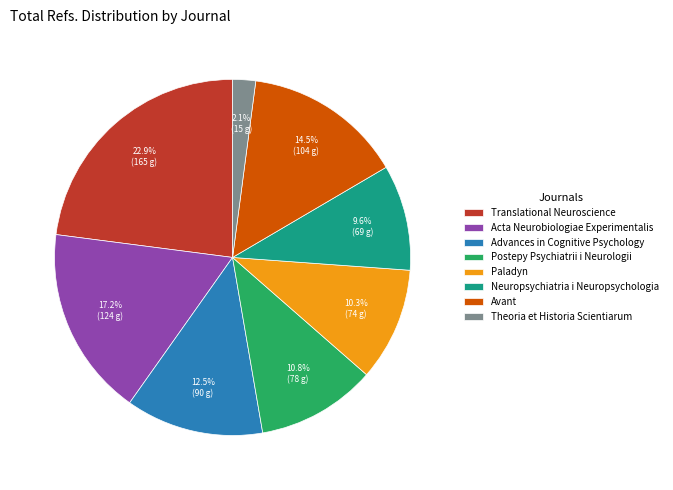

To the nearest percent, what is the difference between the Avant and Neuropsychiatria i Neuropsychologia slice percentages?

5%